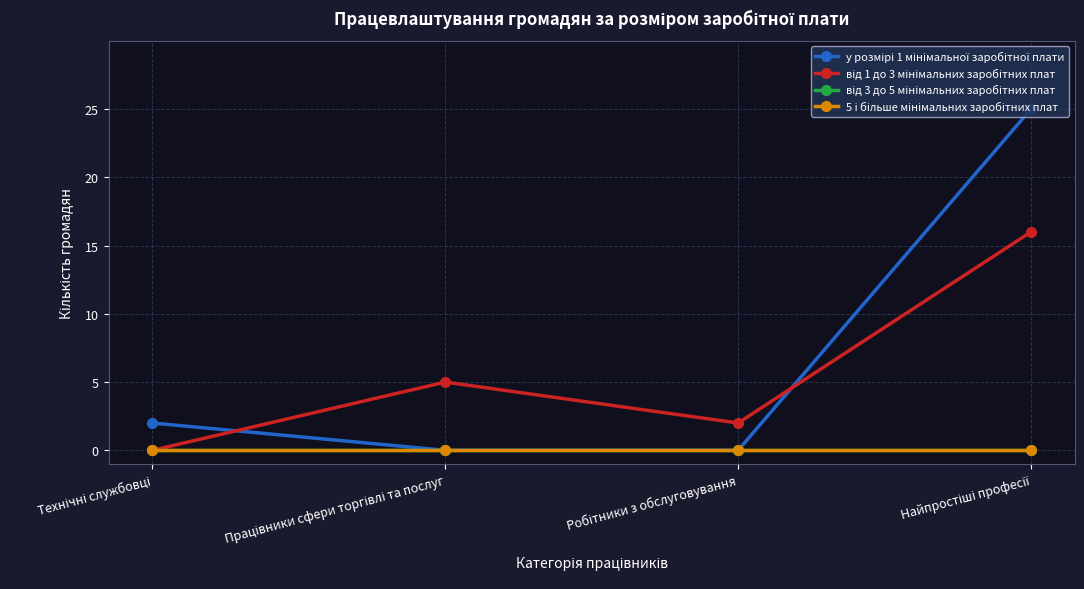

Which series has the largest total across all categories?

у розмірі 1 мінімальної заробітної плати